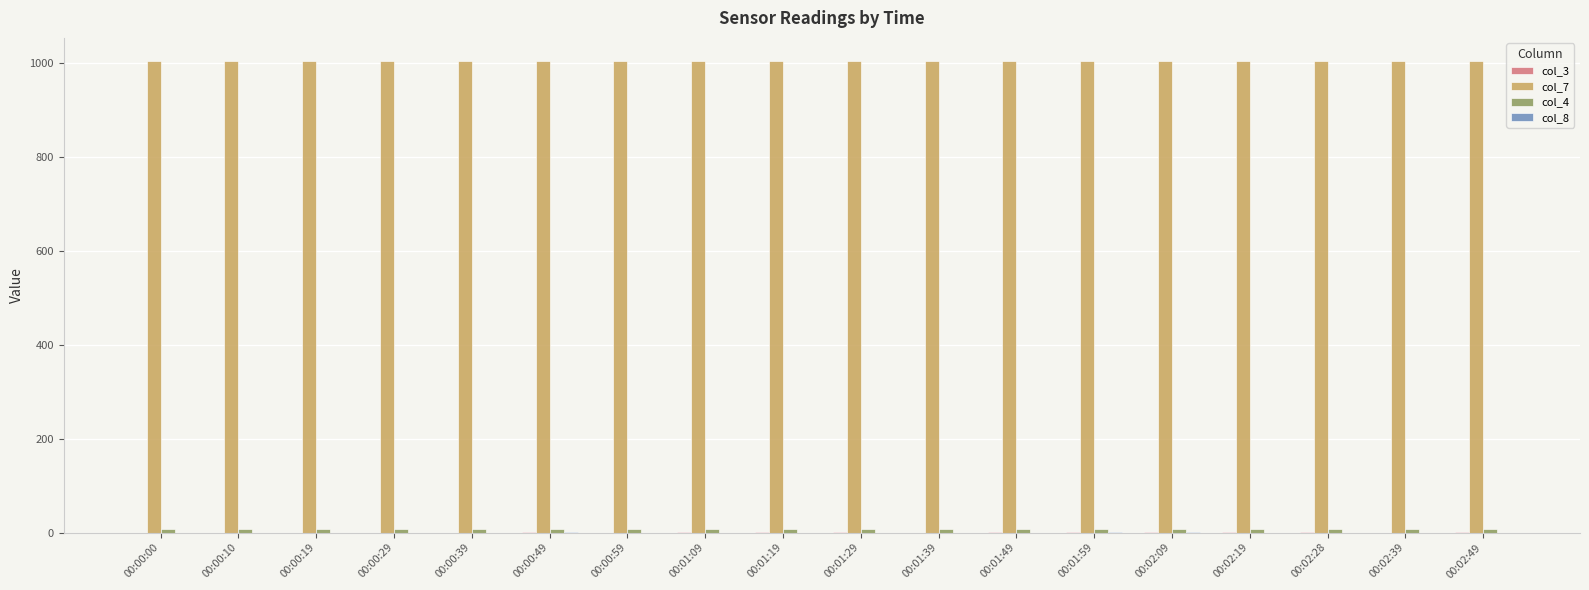

How many distinct data groups are displayed?

4